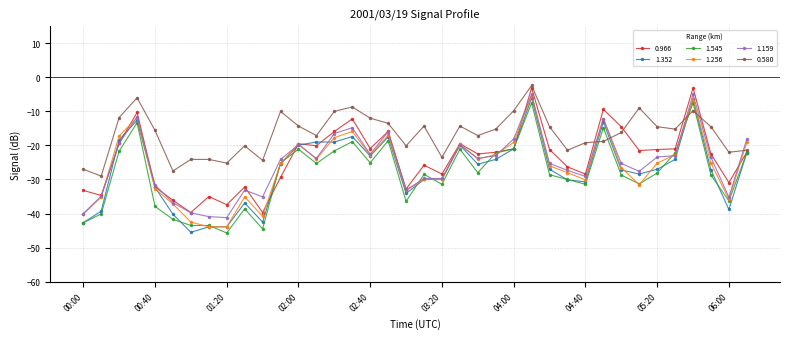

True or false: 0.580 has more than 1 interior local peaks.

True